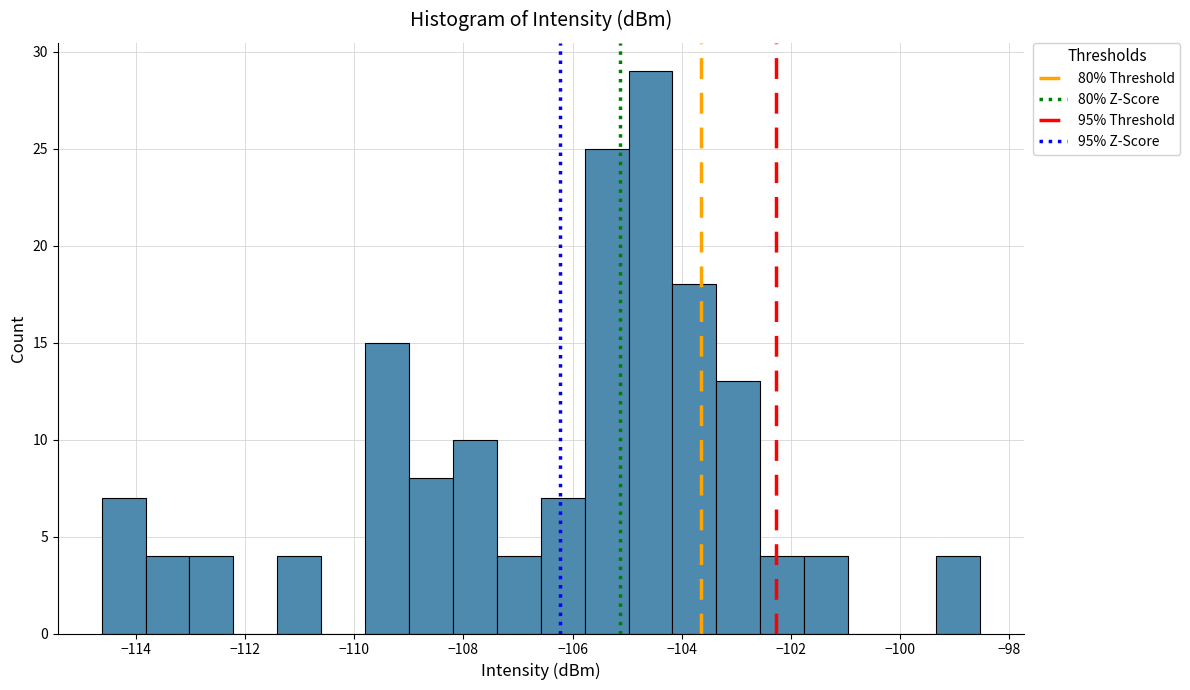

Reading left to right, transcribe this chart: for each bar, give the range it covers on the x-axis and its height. Neither the bar edges nor the heights are printed on the chart, so give them approximately, as read against the axes.

-114.6 to -113.8: 7
-113.8 to -113.0: 4
-113.0 to -112.2: 4
-112.2 to -111.4: 0
-111.4 to -110.6: 4
-110.6 to -109.8: 0
-109.8 to -109.0: 15
-109.0 to -108.2: 8
-108.2 to -107.4: 10
-107.4 to -106.6: 4
-106.6 to -105.8: 7
-105.8 to -105.0: 25
-105.0 to -104.2: 29
-104.2 to -103.4: 18
-103.4 to -102.6: 13
-102.6 to -101.8: 4
-101.8 to -101.0: 4
-101.0 to -100.2: 0
-100.2 to -99.4: 0
-99.4 to -98.6: 4